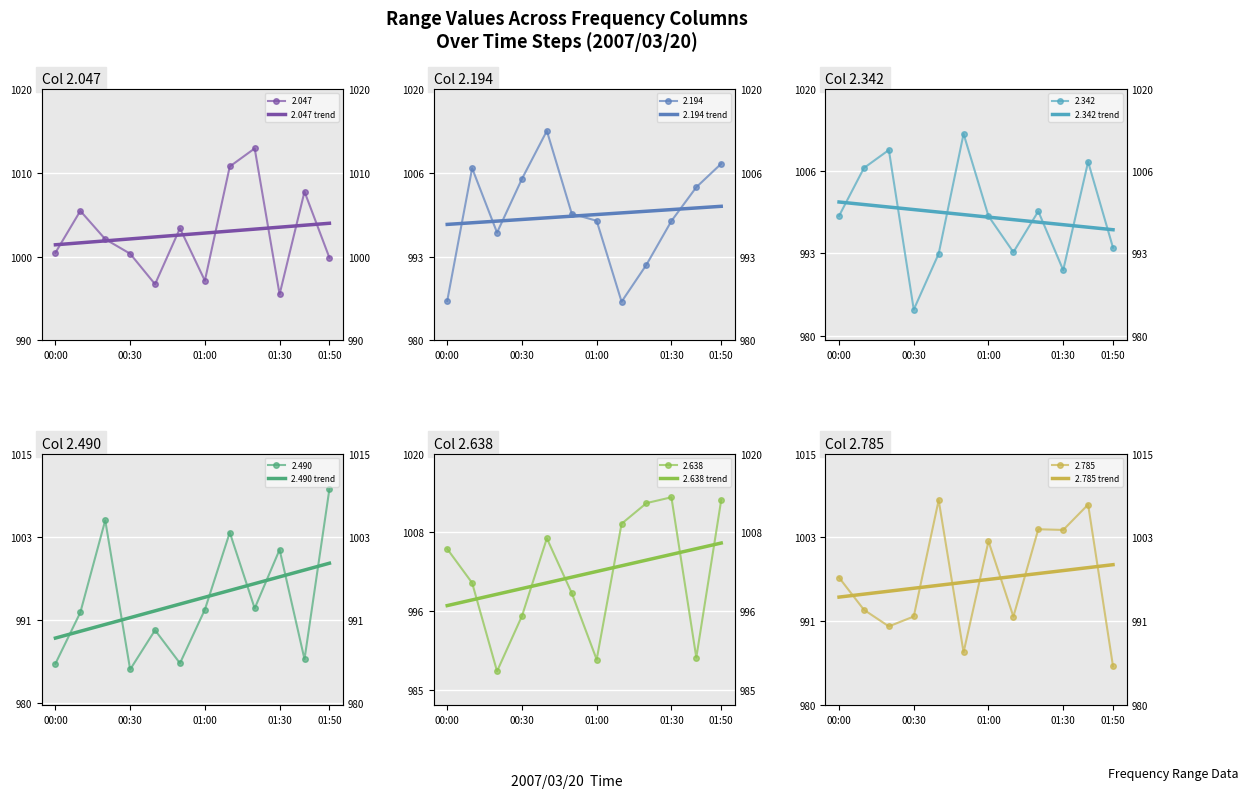

What is the total value across all series at 9?

6003.8